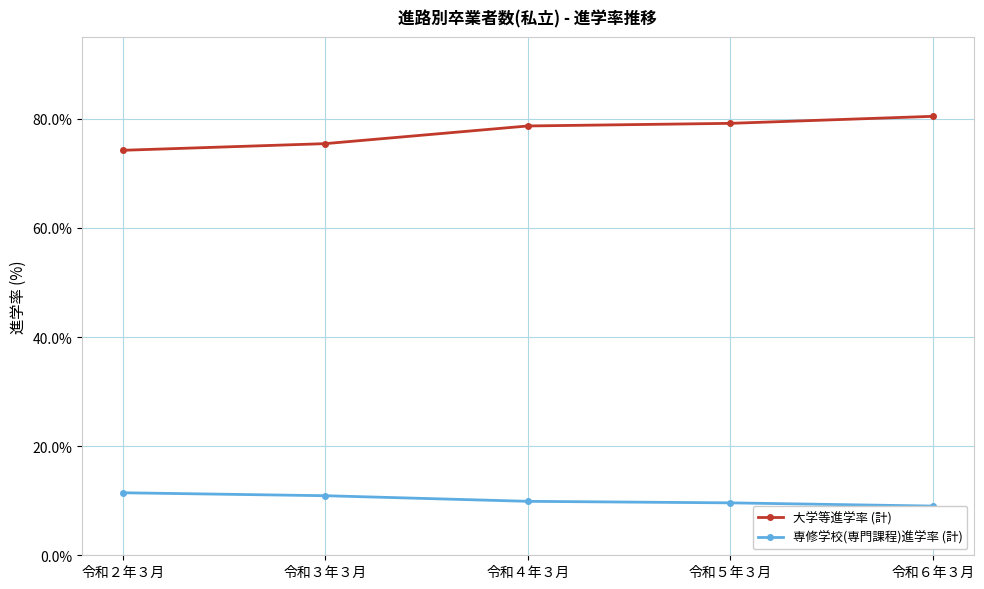

The 大学等進学率 (計) series shows 49.4 at 令和５年３月. True or false?

False